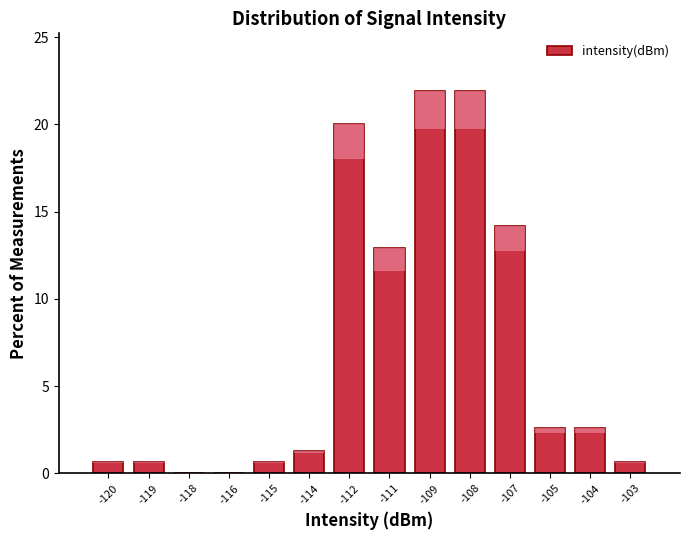

Reading right to left, extract all data points from this chart.

-103=0.6	-104=2.6	-105=2.6	-107=14.2	-108=21.9	-109=21.9	-111=12.9	-112=20.0	-114=1.3	-115=0.6	-116=0.0	-118=0.0	-119=0.6	-120=0.6